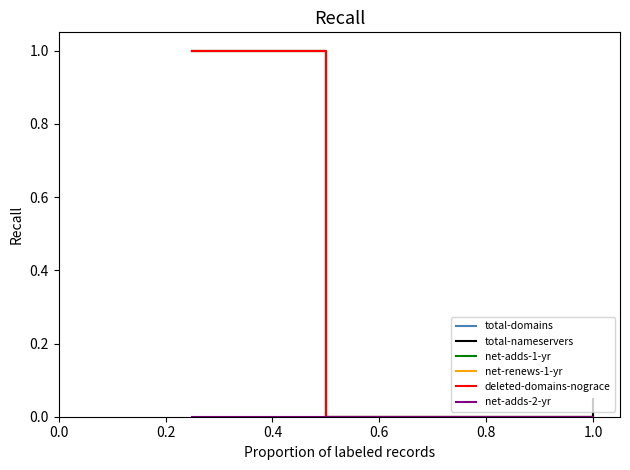

List the series in order of their peak value, lowest first.

net-adds-2-yr, total-domains, total-nameservers, net-adds-1-yr, net-renews-1-yr, deleted-domains-nograce